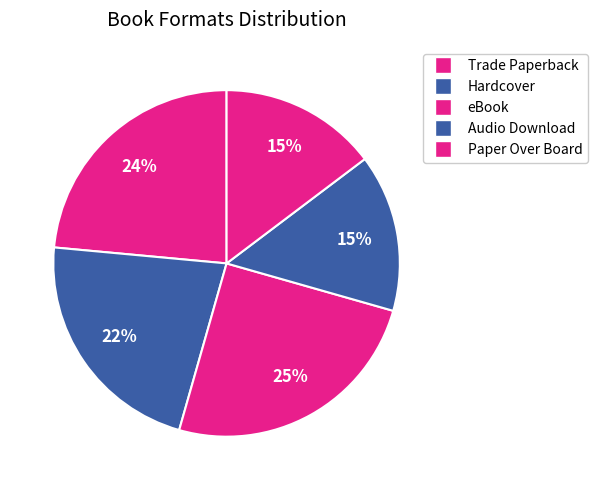

How much of the chart is everything except Paper Over Board?

85.3%